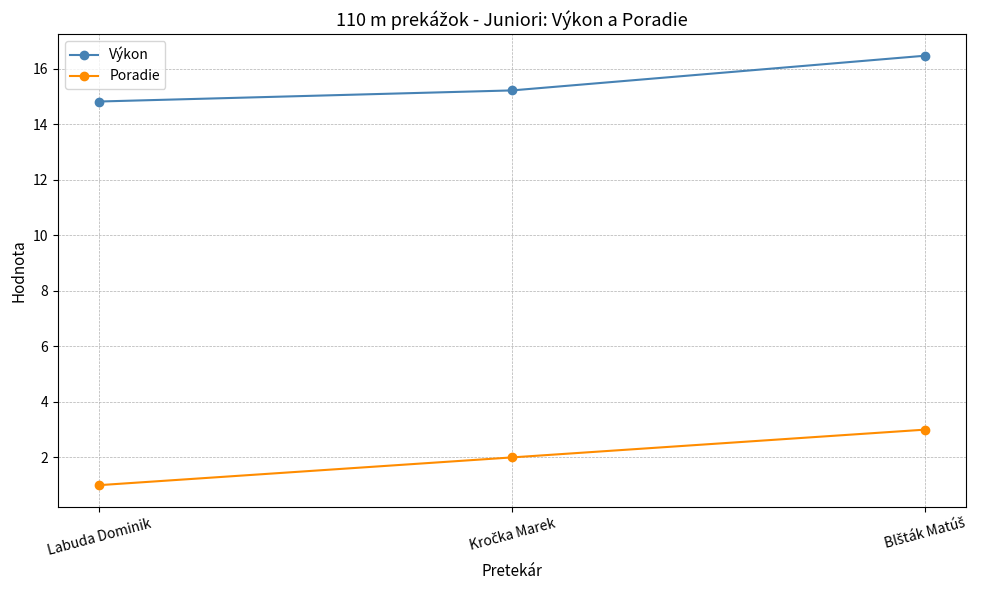

Read the Poradie value at Labuda Dominik.

1.0